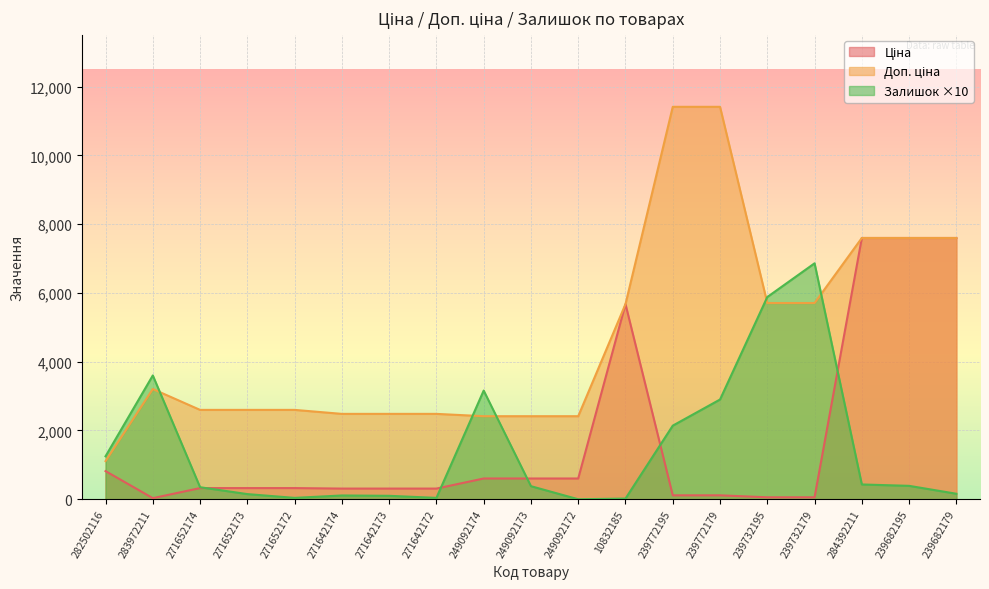

Is it true that Доп. ціна equals 5705.0 at 239732195?

True